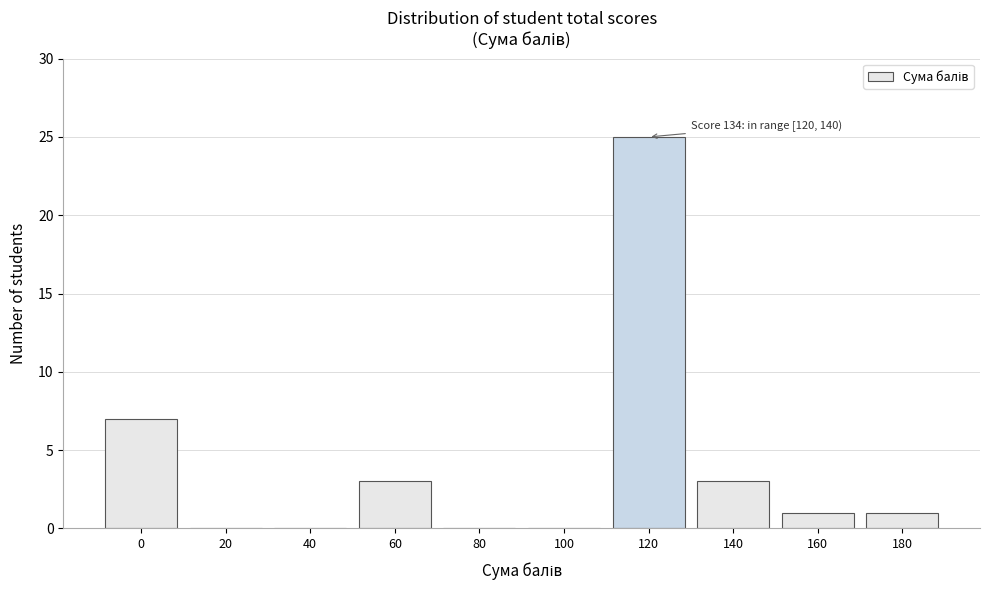

Reading left to right, transcribe all the data shown in this chart.

0=7	20=0	40=0	60=3	80=0	100=0	120=25	140=3	160=1	180=1